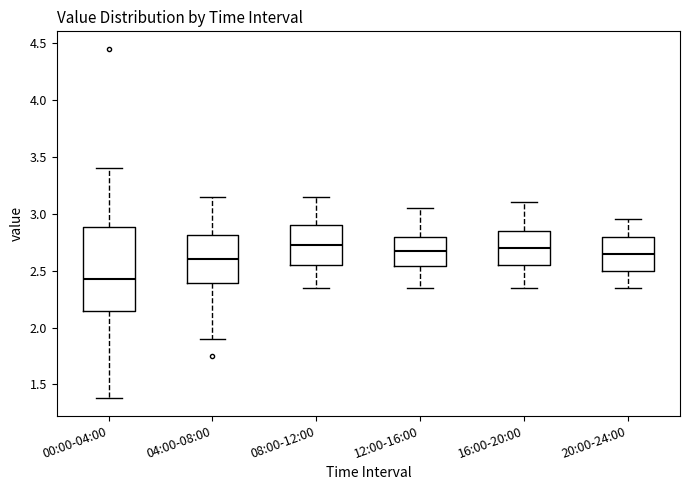

Where is the lower edge of the box for 12:00-16:00 on the y-axis? The values are not printed on the chart, so give them approximately, as read against the axis.

2.55